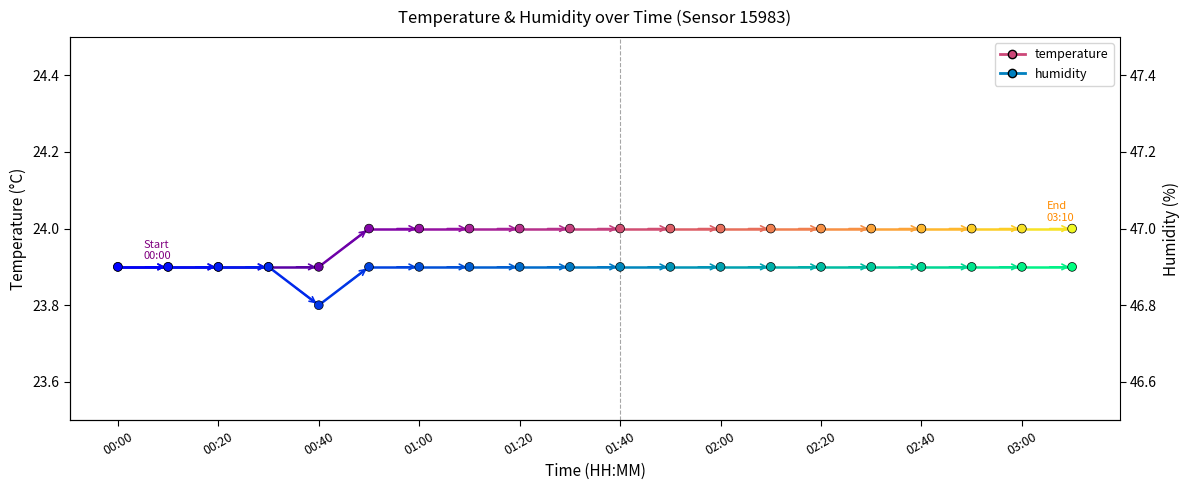

Which series has the largest Y range (max minus min)?

temperature